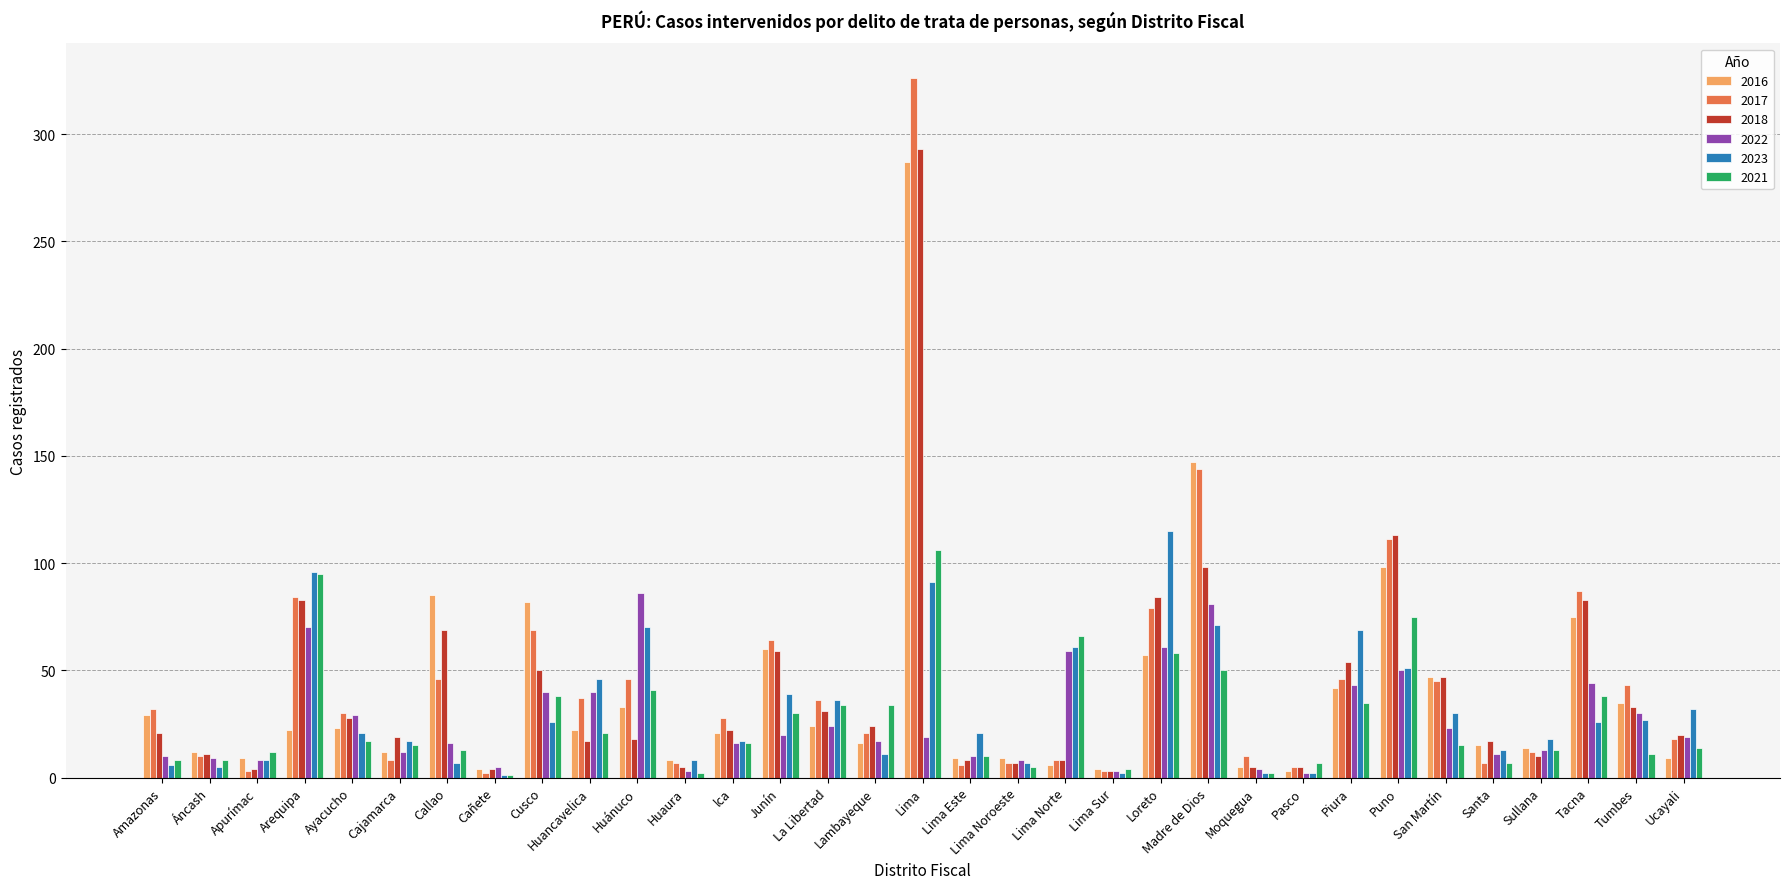

The value of 2017 at Madre de Dios is 144. True or false?

True